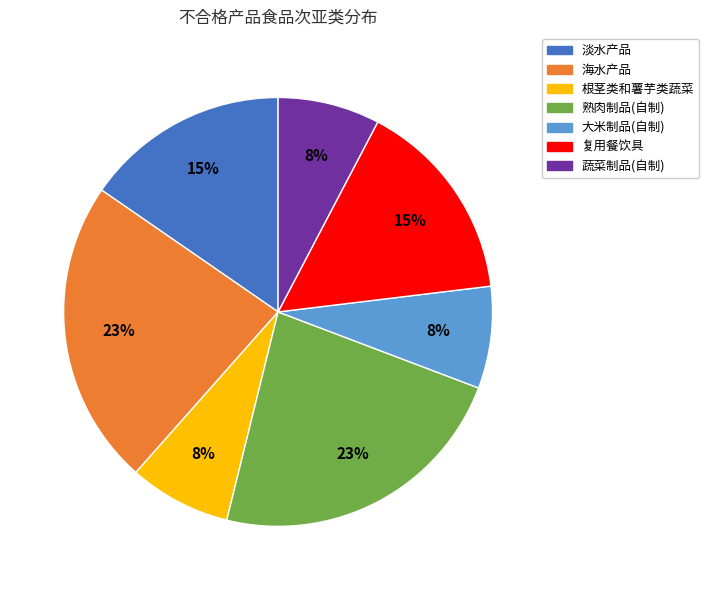

Does any single category account for the majority?

No